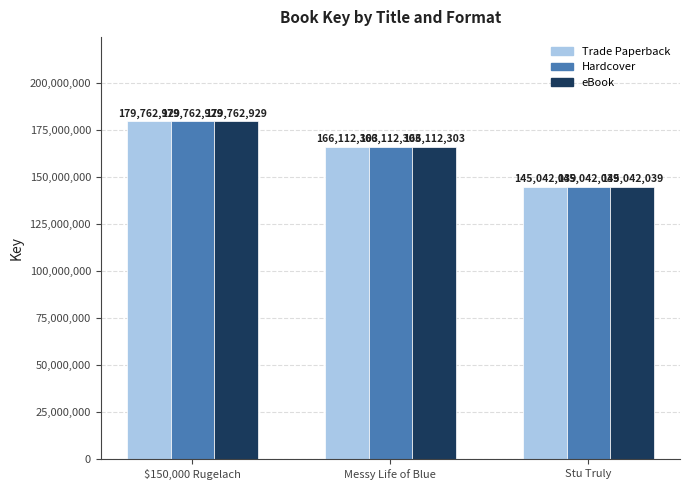

What is the total value across all series at $150,000 Rugelach?

539288787